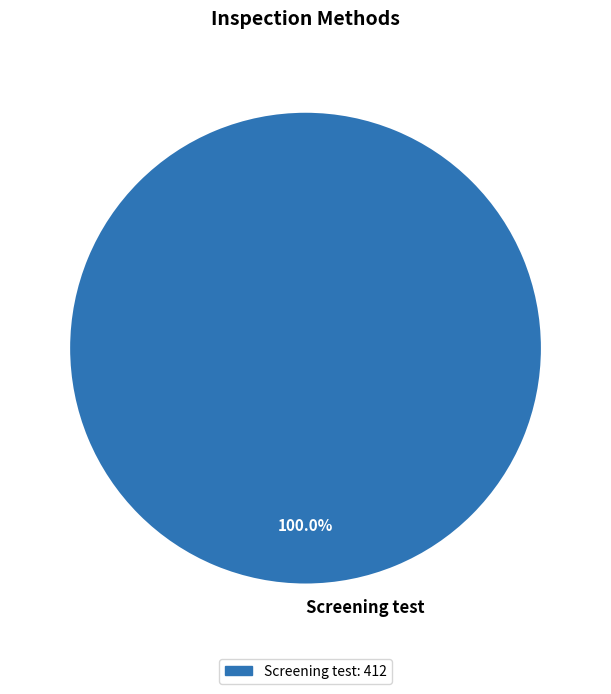

Rank the categories by value from highest to lowest.

Screening test